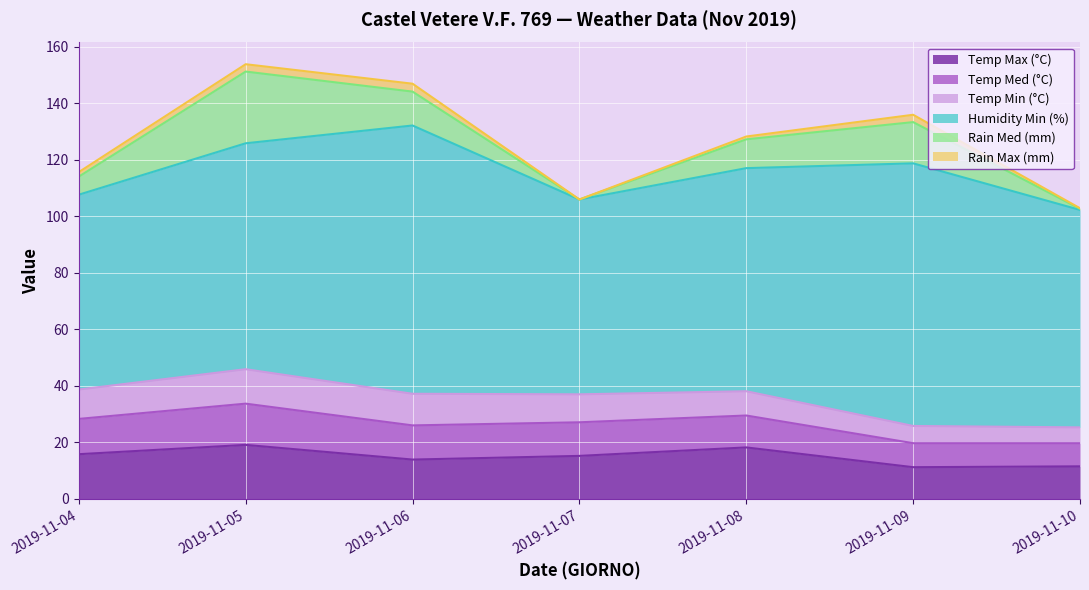

What is the value of the Temp Med (°C) point at the 3rd from the left?

12.1